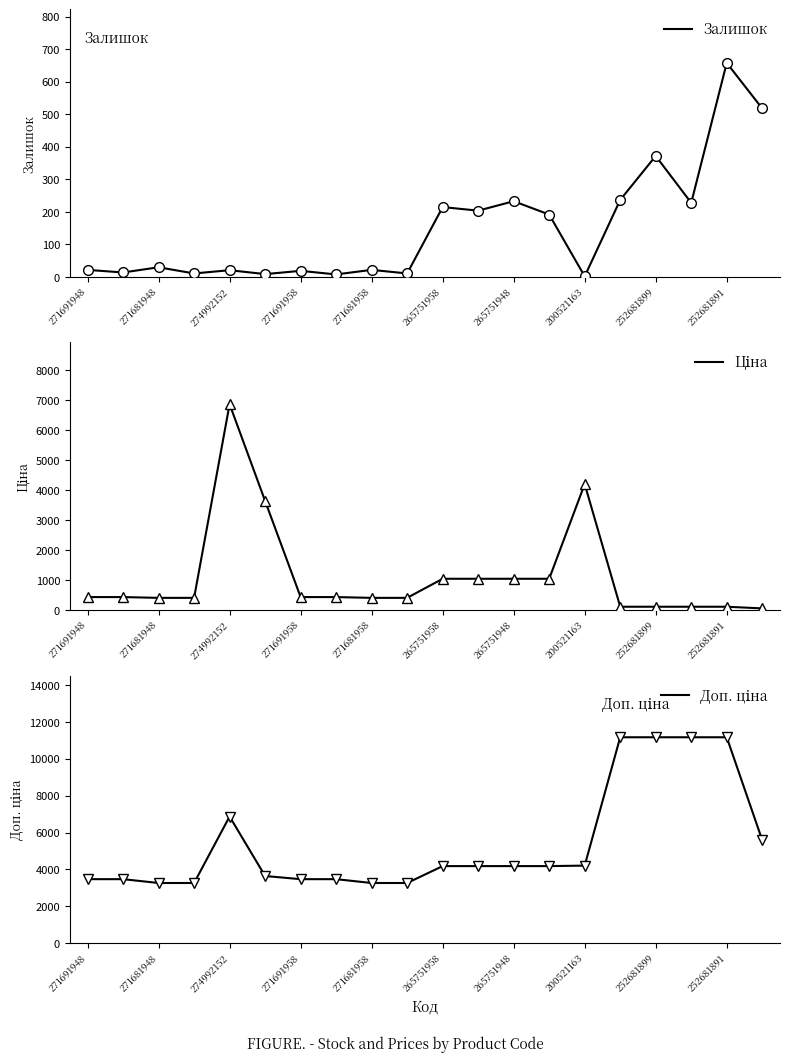

How many data points does each series have?

20